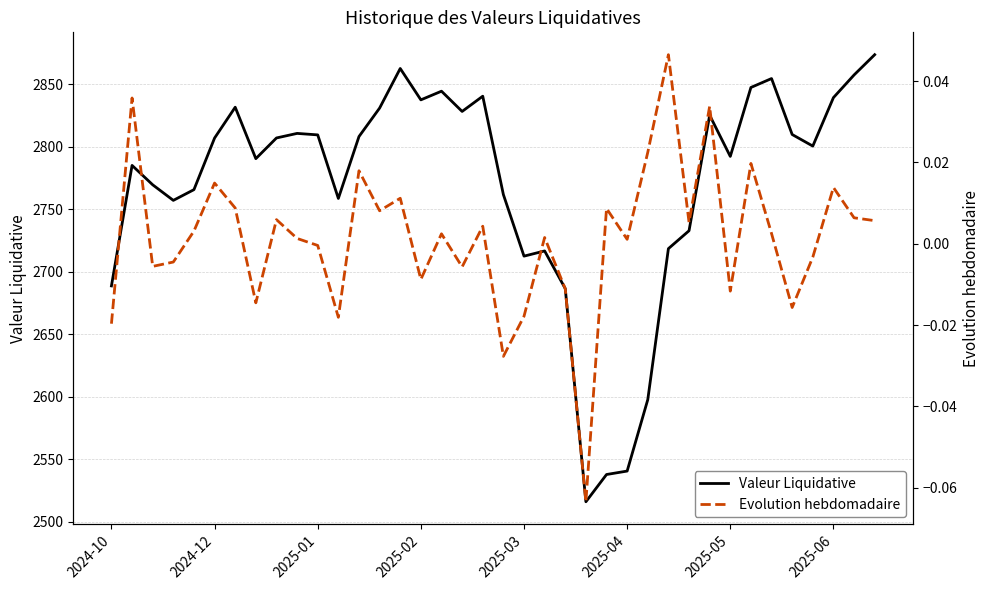

Reading right to left, list all the values displayed in this chart.

Valeur Liquidative: 2873.7	2857.5	2839.4	2800.6	2809.9	2854.7	2847.5	2792.4	2825.3	2732.9	2718.6	2597.8	2540.7	2537.9	2516.1	2686.6	2716.8	2712.6	2761.9	2840.5	2828.3	2844.5	2837.6	2862.7	2831.0	2808.3	2758.8	2809.6	2810.8	2807.1	2790.6	2831.7	2807.1	2765.8	2757.2	2769.7	2785.2	2688.8
Evolution hebdomadaire: 0.0	0.0	0.0	-0.0	-0.0	0.0	0.0	-0.0	0.0	0.0	0.0	0.0	0.0	0.0	-0.1	-0.0	0.0	-0.0	-0.0	0.0	-0.0	0.0	-0.0	0.0	0.0	0.0	-0.0	-0.0	0.0	0.0	-0.0	0.0	0.0	0.0	-0.0	-0.0	0.0	-0.0